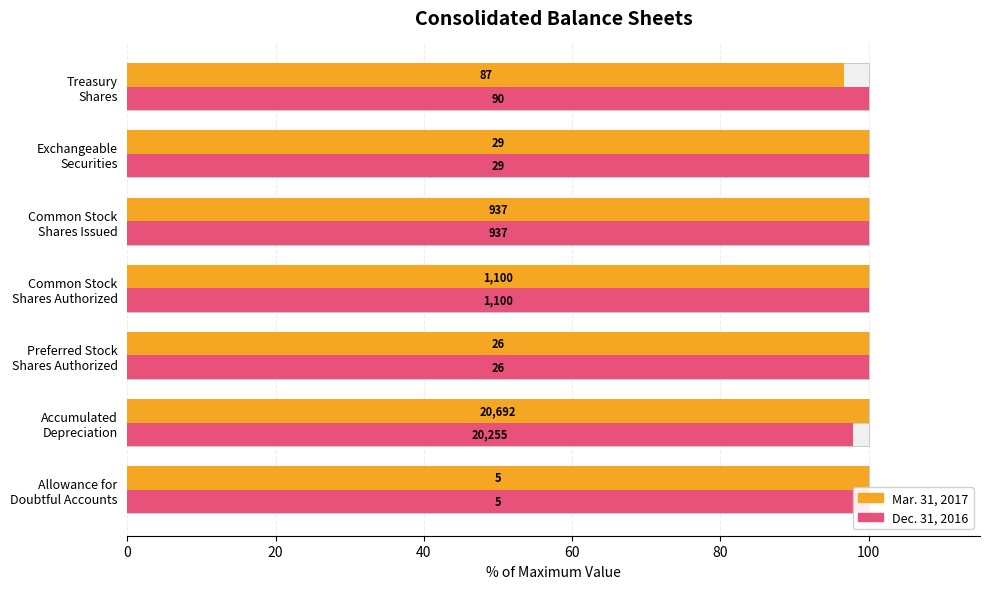

True or false: Mar. 31, 2017 has a value of 31.8 at Treasury Shares.

False